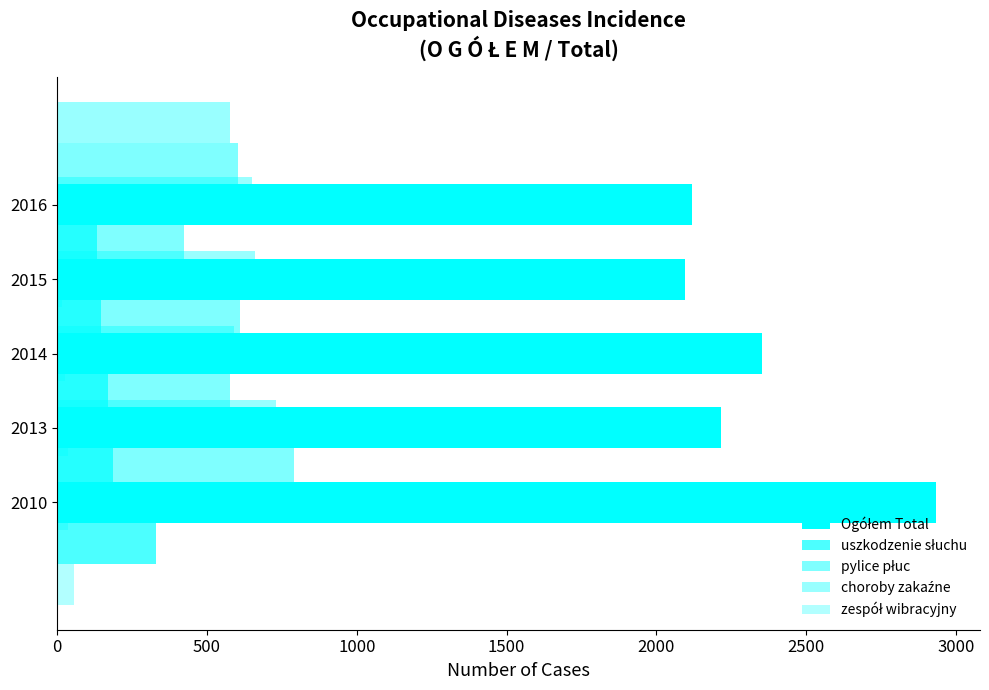

The value of pylice płuc at 0 is 790. True or false?

True